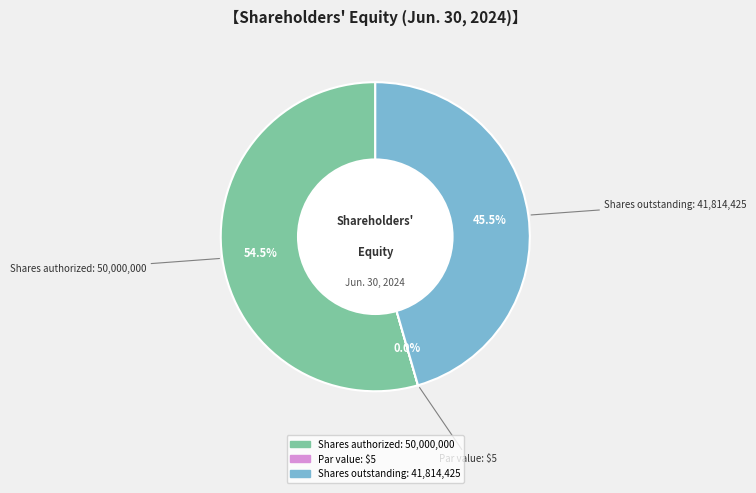

To the nearest percent, what portion does Common stock, shares authorized represent?

54%